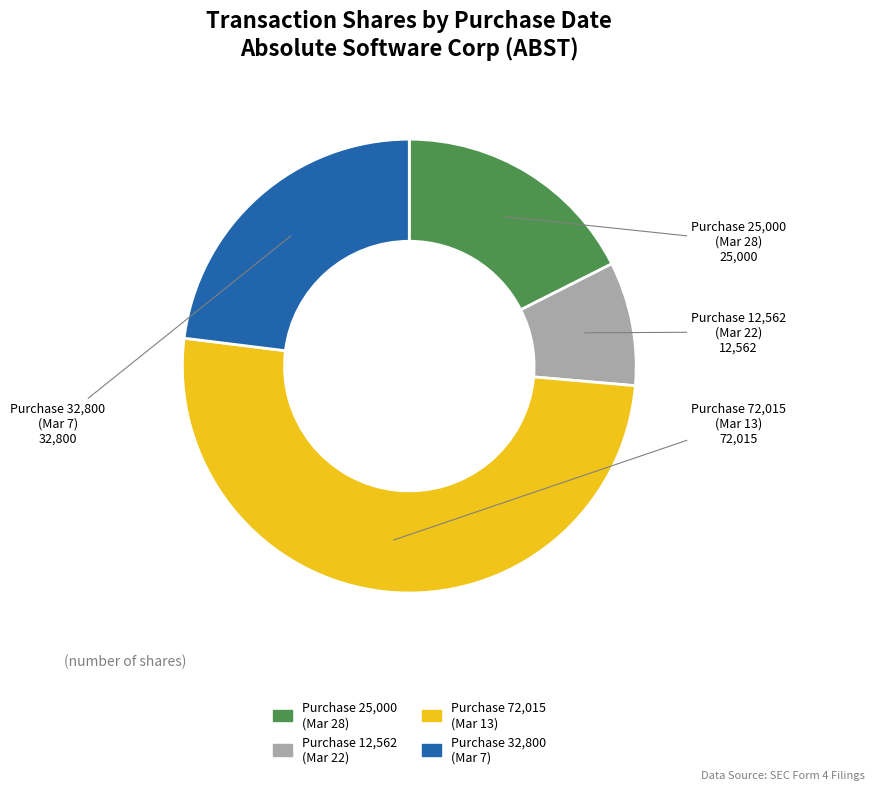

What is the ratio of the value at Purchase 72,015 (Mar 13) to the value at Purchase 12,562 (Mar 22)?

5.7